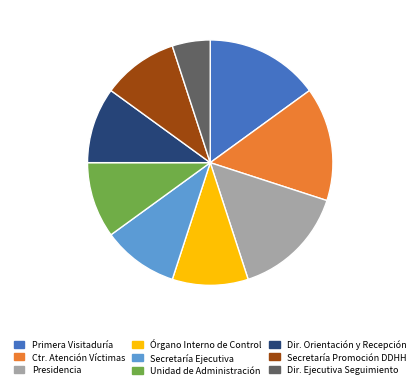

Count the number of slices in the pie.

9